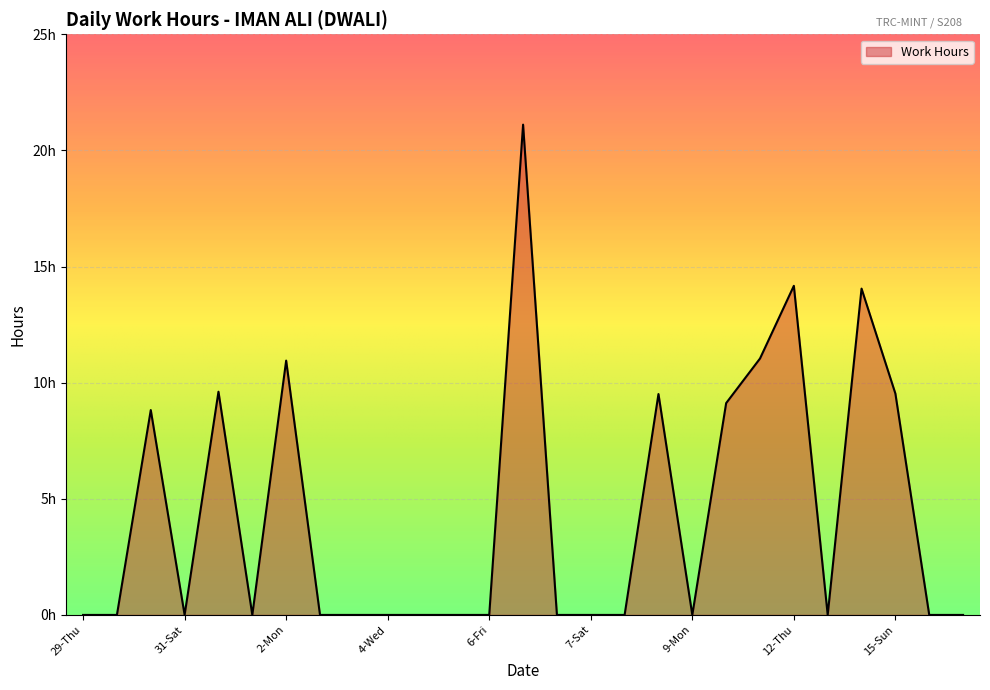

Is this an area chart (filled region under the line)?

Yes